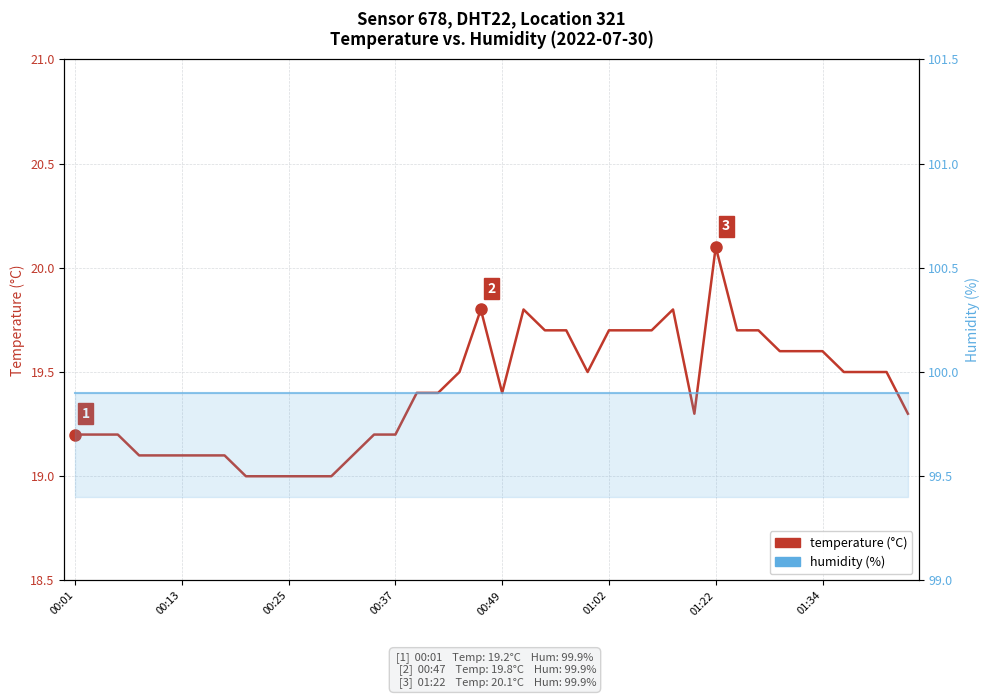

What is the sum of all humidity values?

3996.0